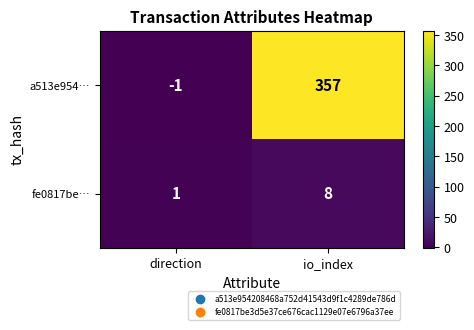

Which series has the largest total across all categories?

a513e954…